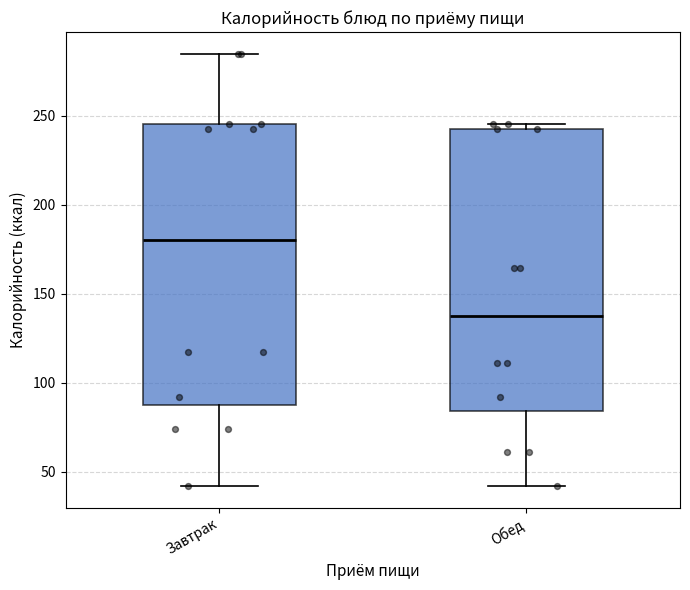

Which box's median line is the lowest?

Обед